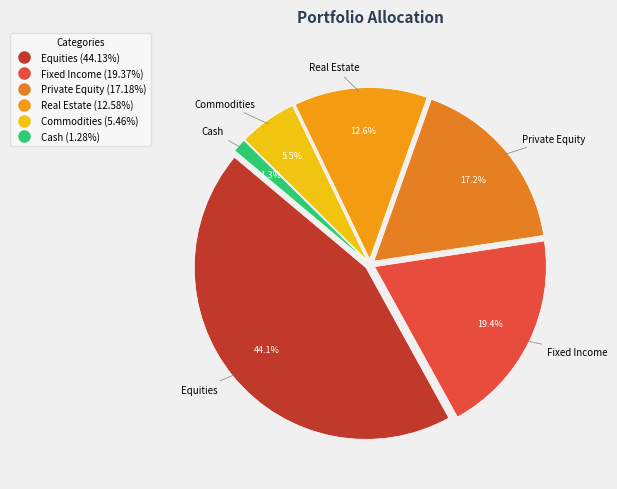

What percentage is NOT represented by Commodities?

94.5%